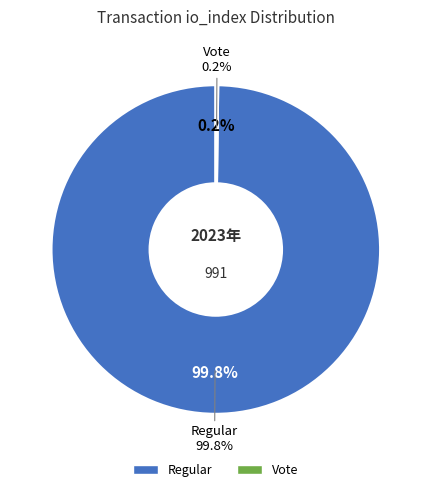

How many segments does this pie chart have?

2